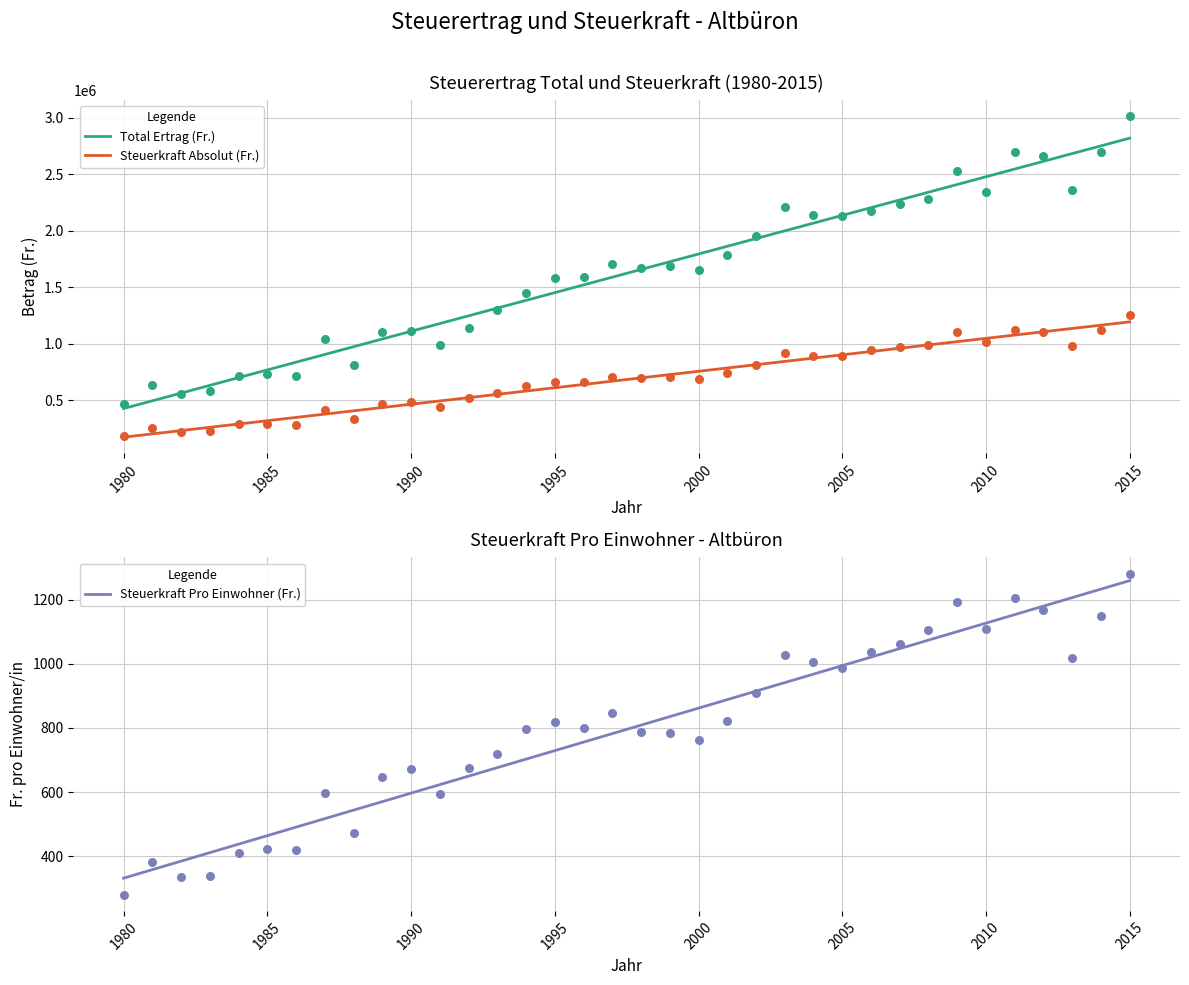

Which series has the largest total across all categories?

Total Ertrag (Fr.)